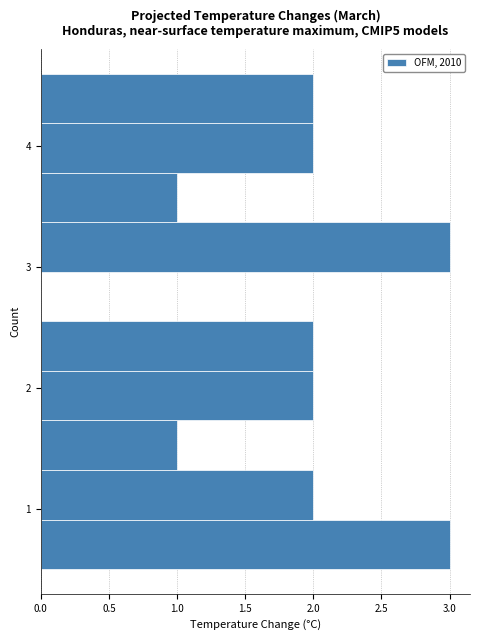

Reading bottom to top, transcribe this chart: for each bar, give the range it covers on the y-axis and its length. Neither the bar edges nor the lengths are printed on the chart, so give them approximately, as read against the axes.

0.50 to 0.91: 3
0.91 to 1.32: 2
1.32 to 1.73: 1
1.73 to 2.14: 2
2.14 to 2.55: 2
2.55 to 2.96: 0
2.96 to 3.37: 3
3.37 to 3.78: 1
3.78 to 4.19: 2
4.19 to 4.60: 2